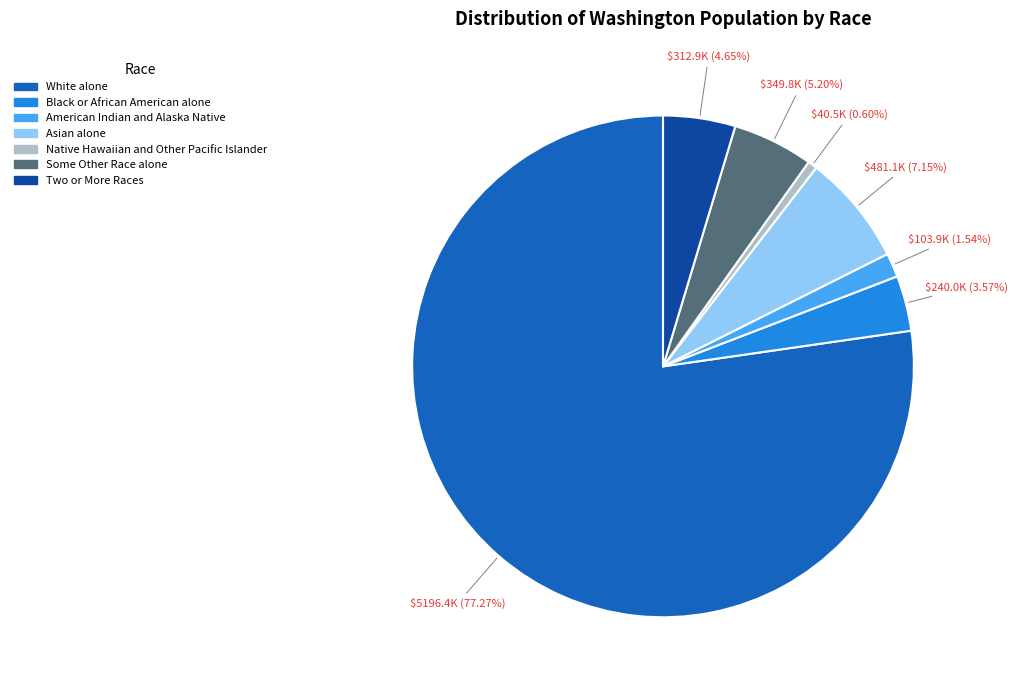

What is the ratio of the value at Native Hawaiian and Other Pacific Islander to the value at Some Other Race alone?

0.1